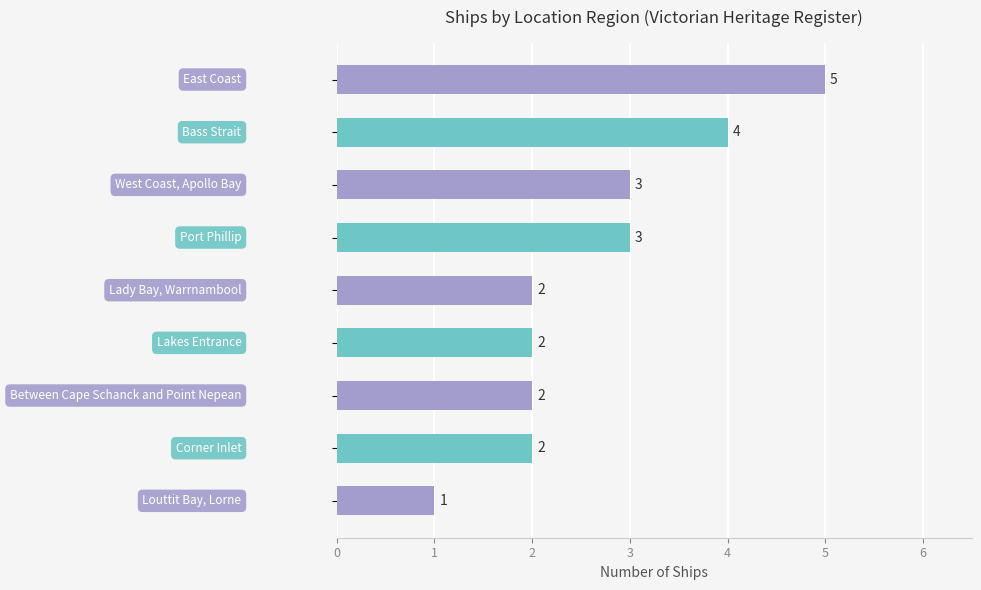

How many values are between 2 and 3?

6